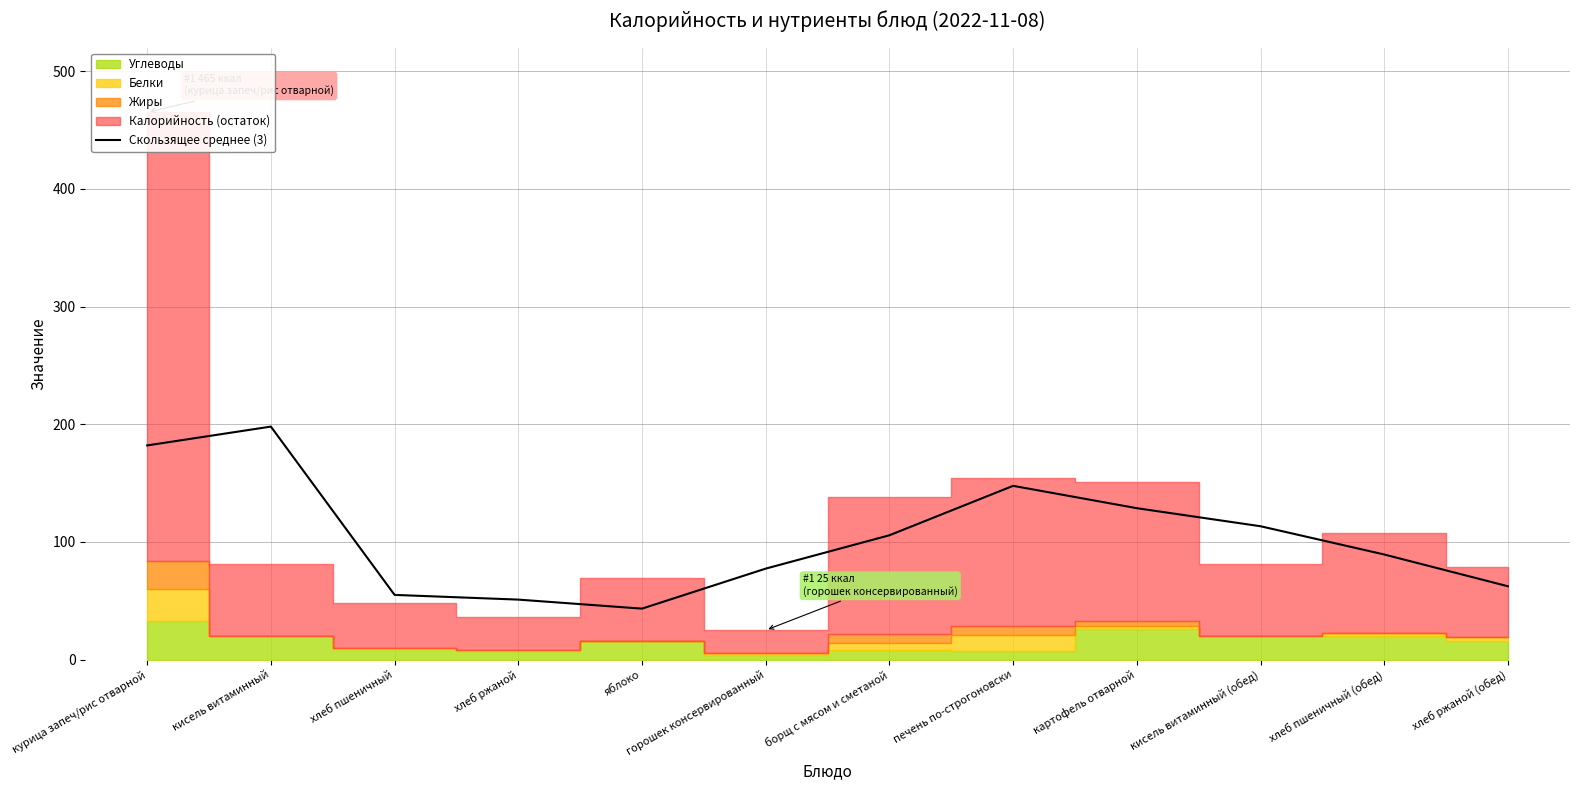

Reading right to left, list all the values displayed in this chart.

62.3	89.3	113.3	128.7	147.7	105.7	77.3	43.3	51.0	55.0	198.0	182.0